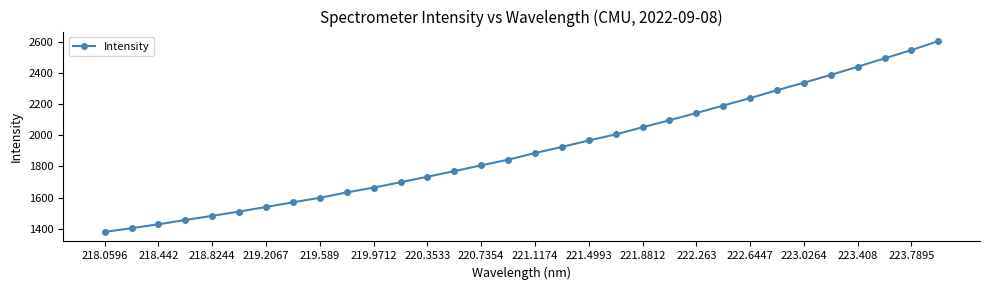

What is the value of the 28th point from the left?

2387.2